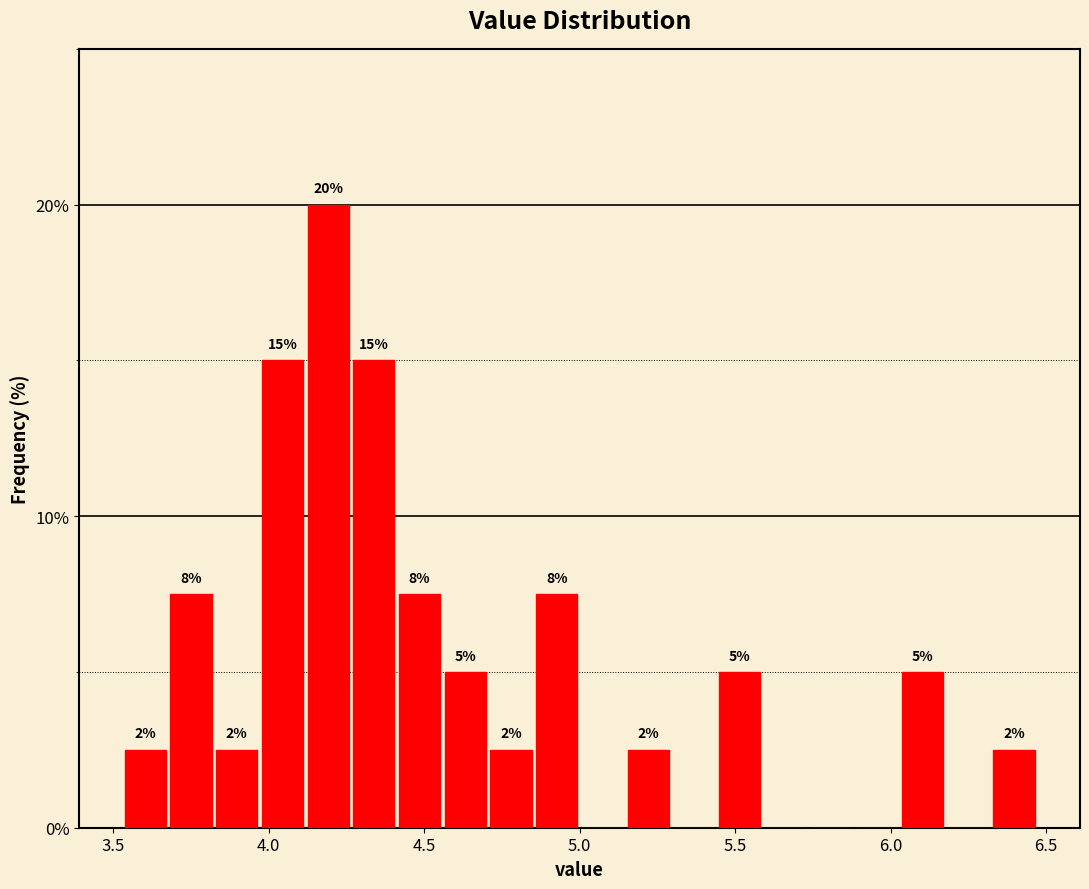

Around what value on the x-axis is the tallest bar? Give the approximate position of its centre, as read against the axis.

4.20